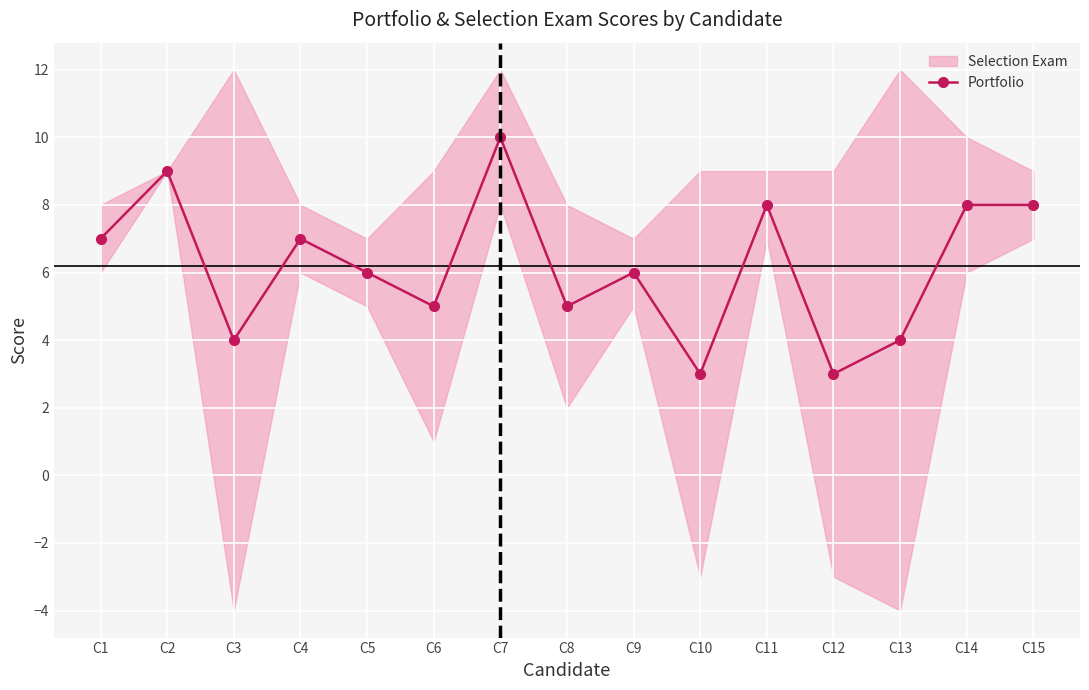

List the labels in order of value, smallest first.

C10, C12, C3, C13, C6, C8, C5, C9, C1, C4, C11, C14, C15, C2, C7